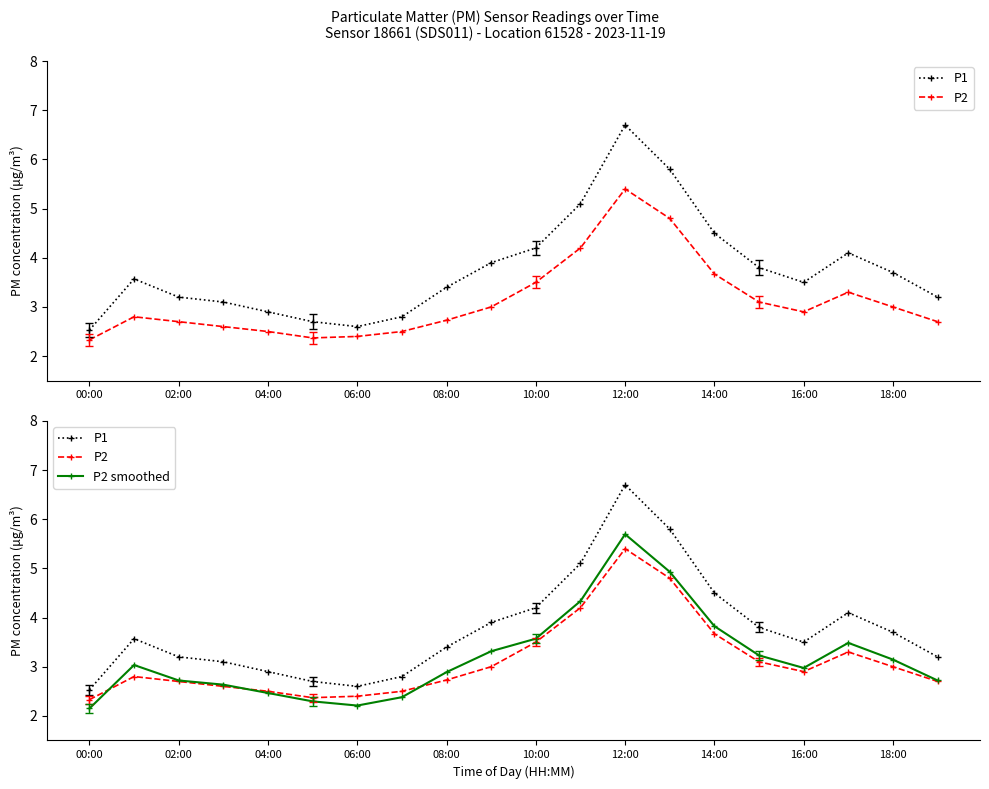

List the series in order of their peak value, highest first.

P1, P2 smoothed, P2